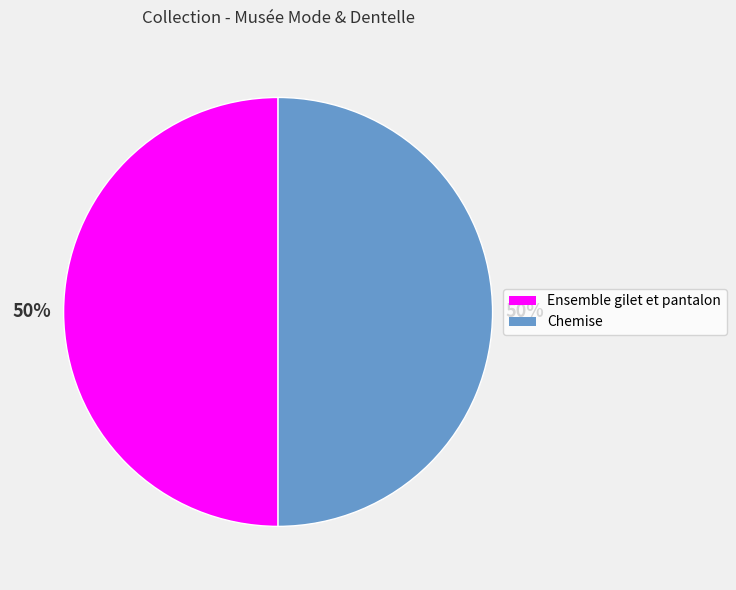

To the nearest percent, what percentage of the pie is Ensemble gilet et pantalon?

50%